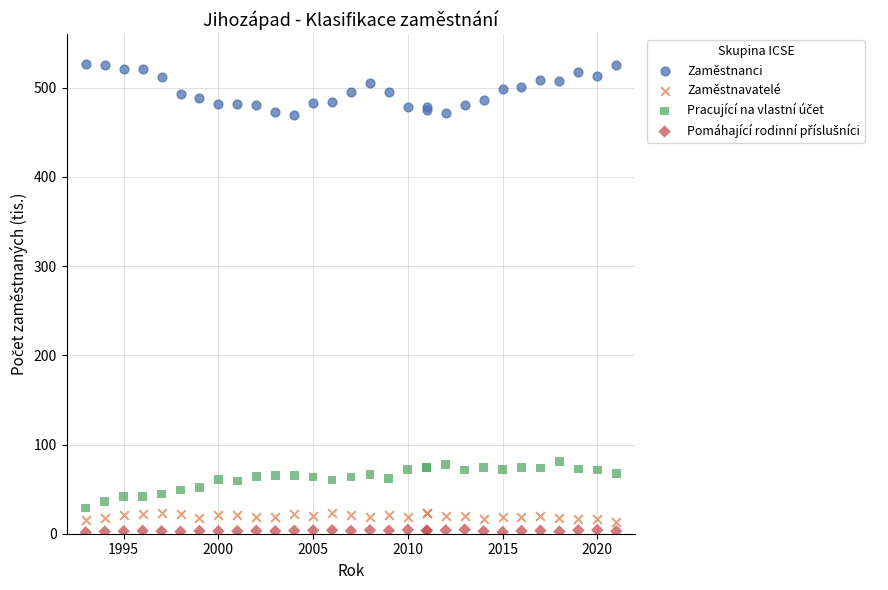

What is the X range (max minus min) for the scatter plot?

28.0